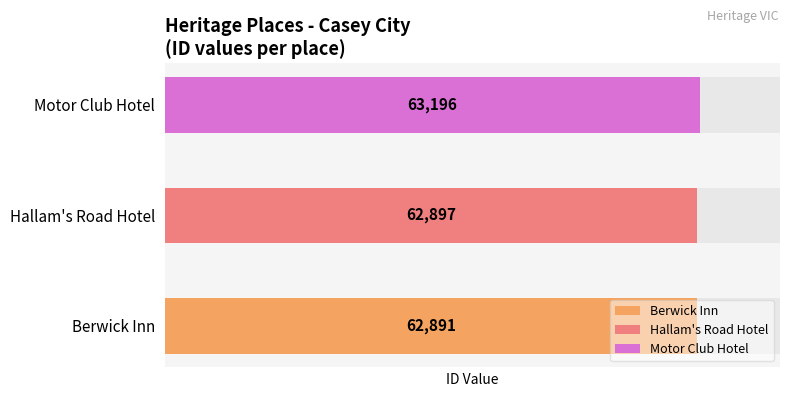

List the labels in order of value, smallest first.

Berwick Inn, Hallam's Road Hotel, Motor Club Hotel